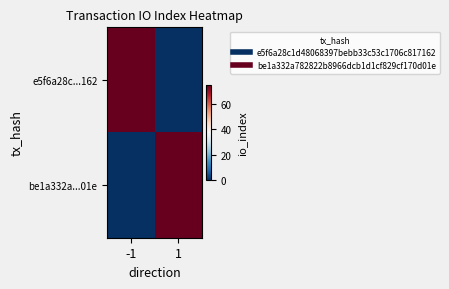

Rank the series by their maximum value, from lowest to highest.

e5f6a28c...162, be1a332a...01e